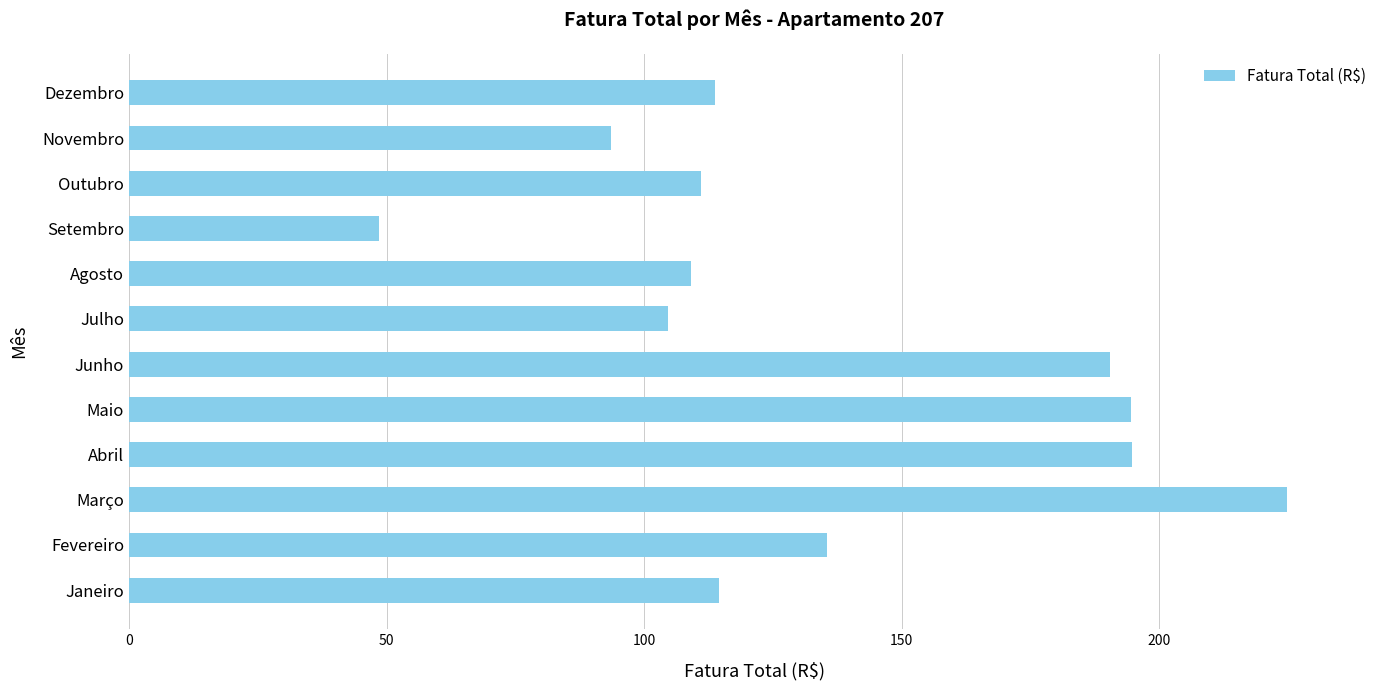

Approximately how many times larger is the value at Outubro compared to Maio?

0.6